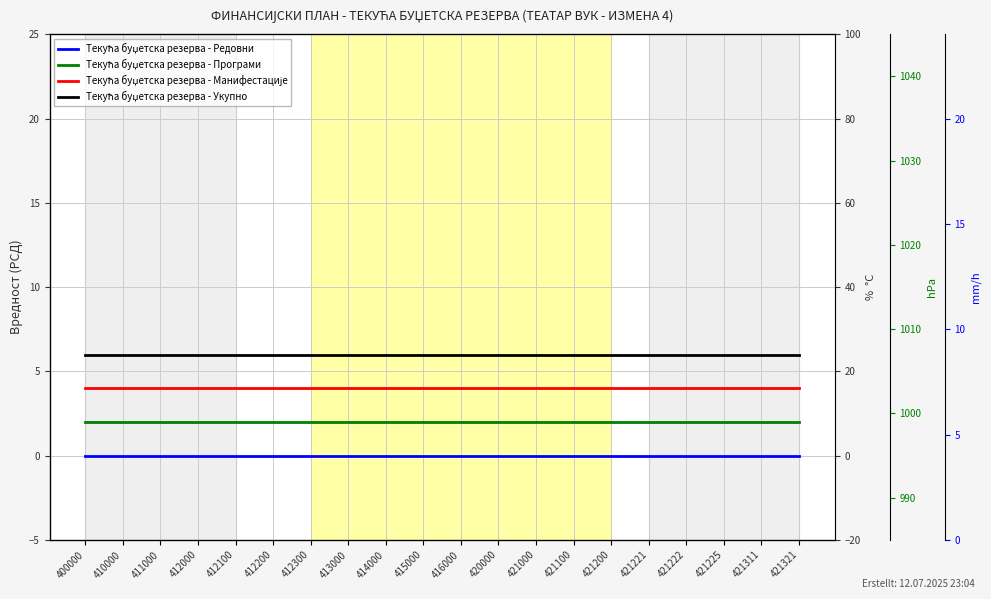

Which series has the largest total across all categories?

Текућа буџетска резерва - Укупно